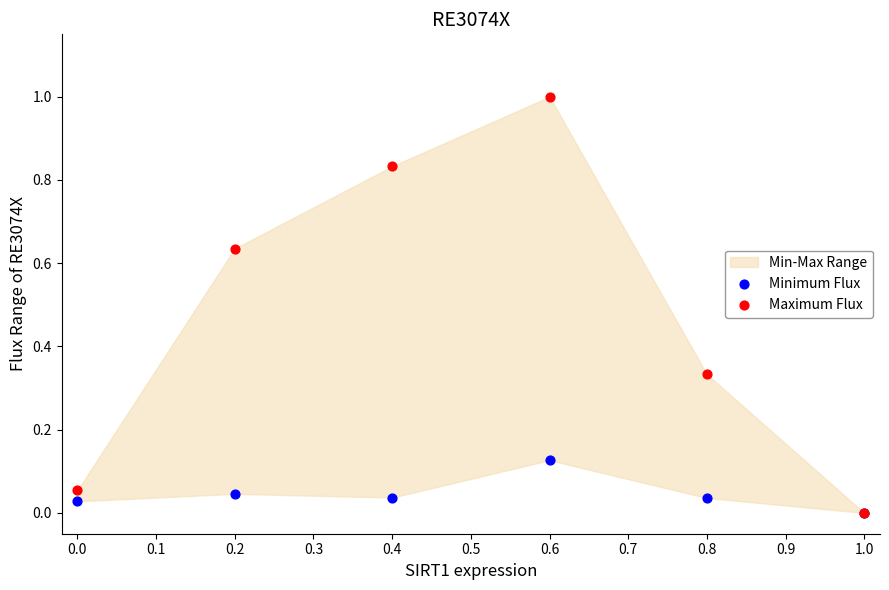

Which series reaches the minimum Y coordinate?

Minimum Flux